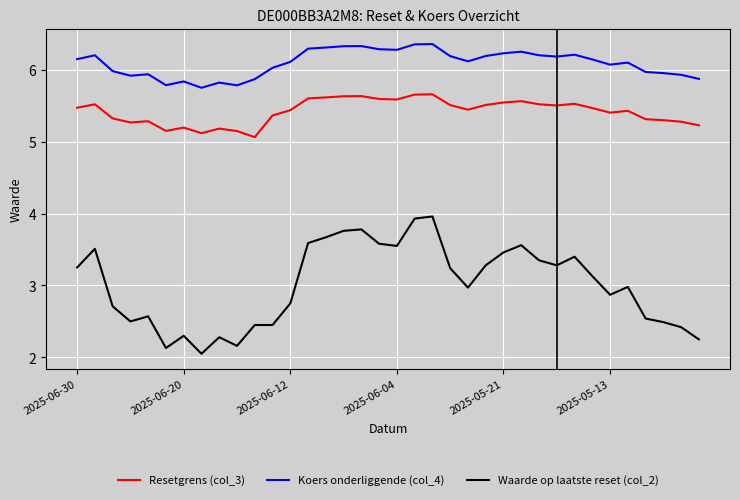

True or false: Resetgrens (col_3) and Koers onderliggende (col_4) intersect in this chart.

False